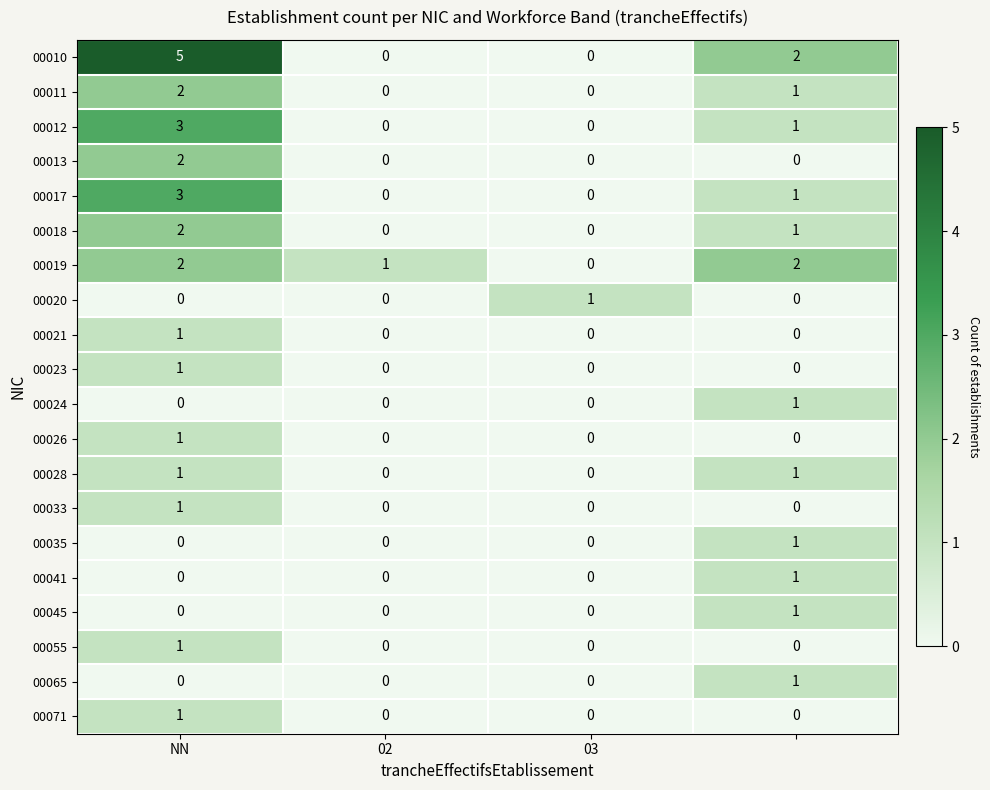

How many 00023 values are between 0 and 1?

4